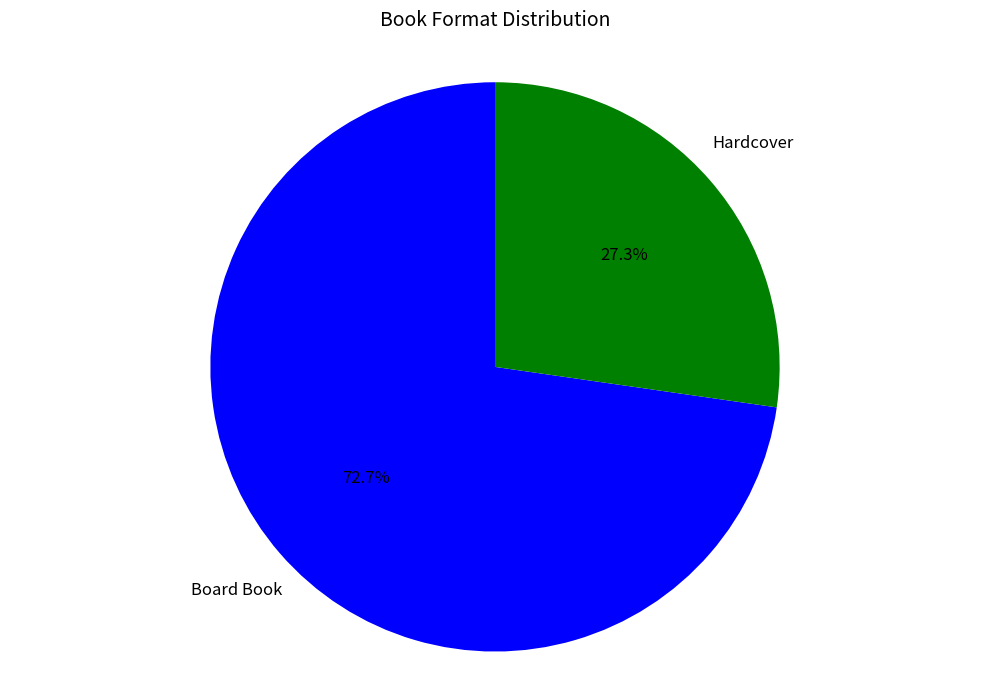

Is there any slice that represents more than half of the pie?

Yes